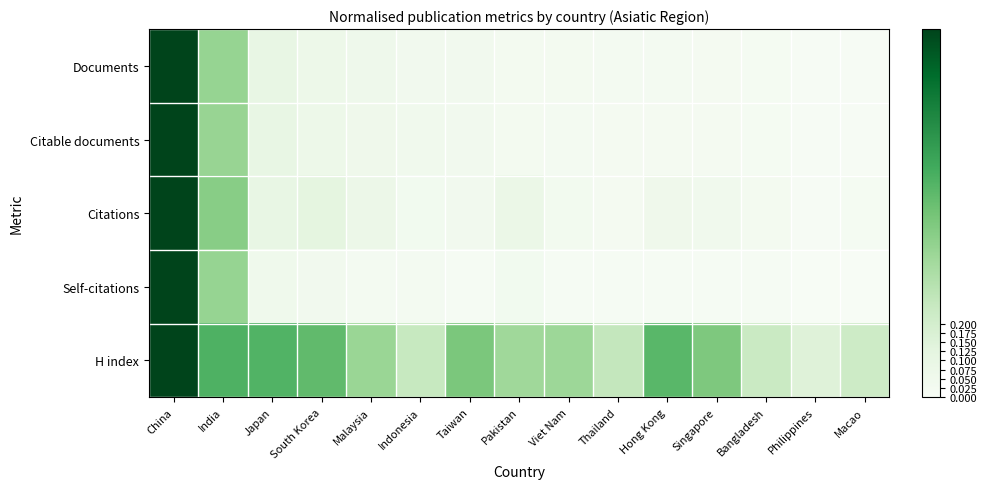

Which label corresponds to the largest value in the chart?

China